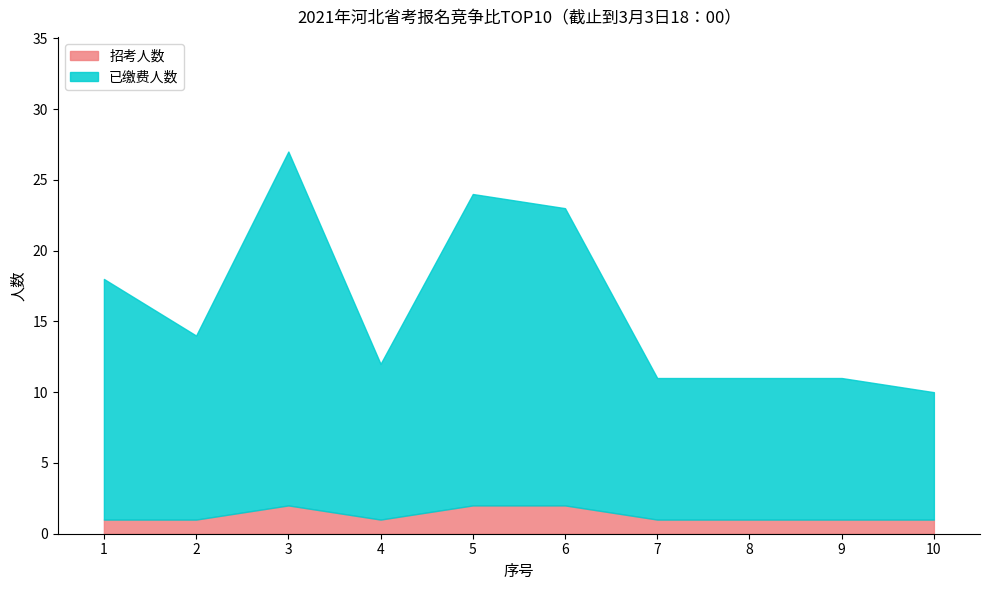

True or false: 招考人数 and 已缴费人数 cross at least once.

False